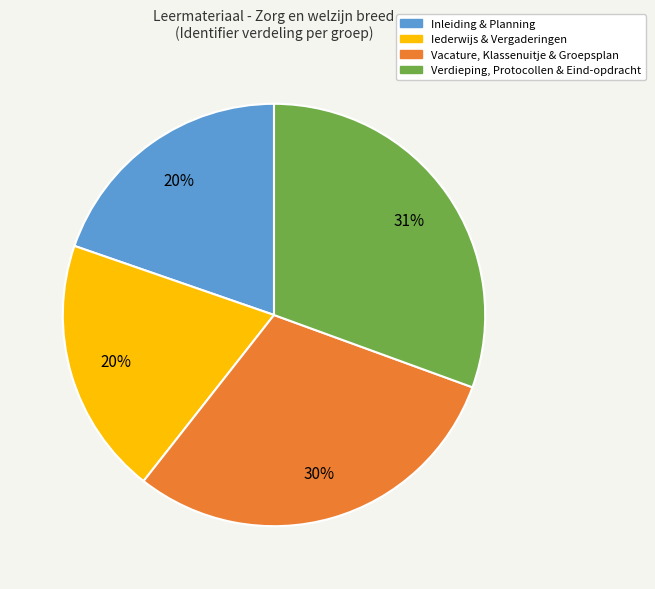

To the nearest percent, what is the average slice percentage?

25%